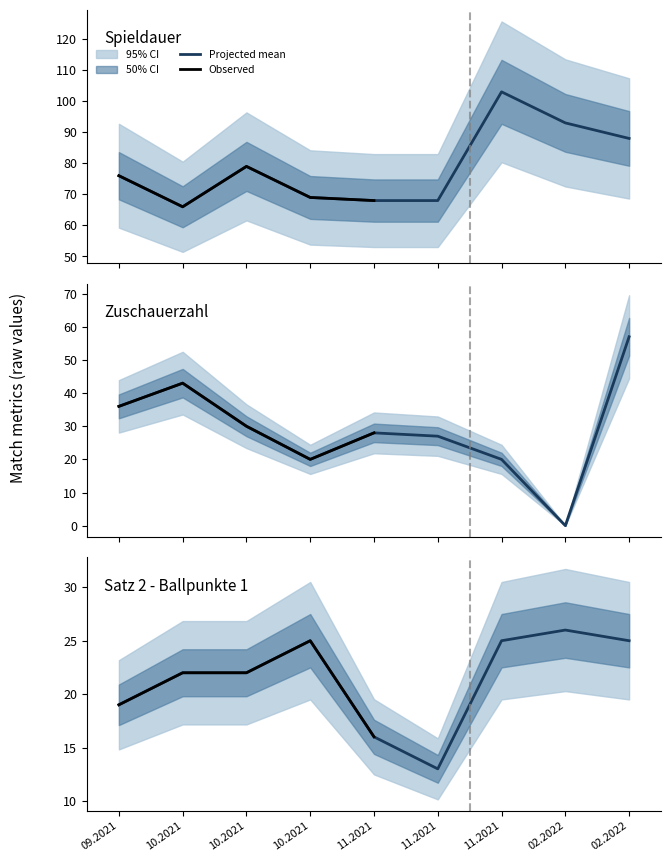

What is the value of the Satz 2 - Ballpunkte 1 point at the 3rd from the left?

22